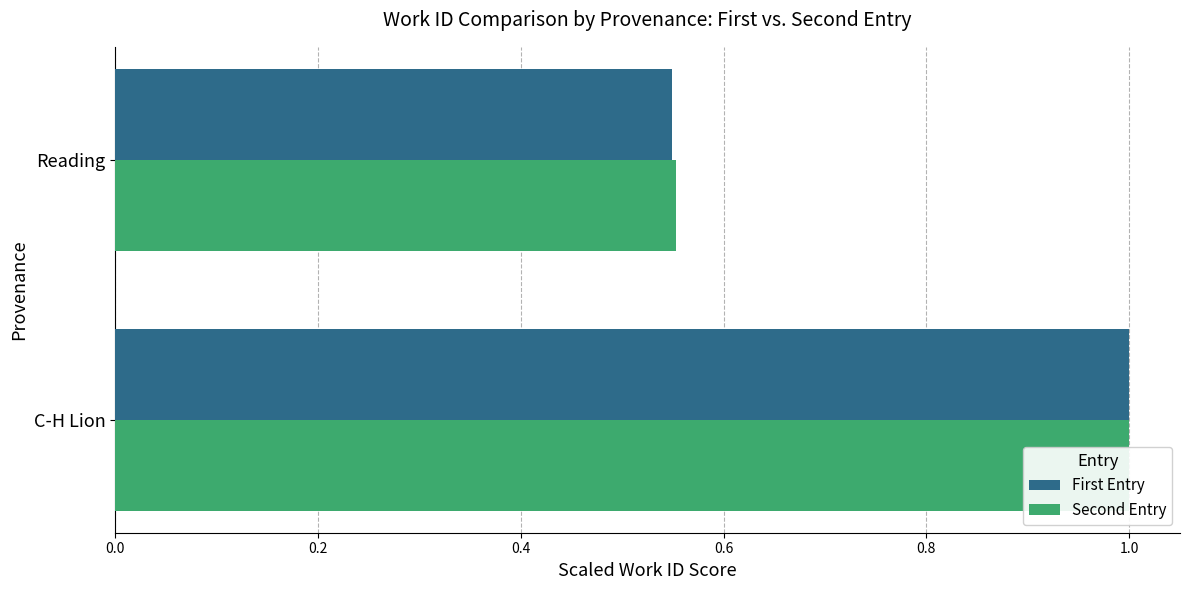

What is the sum of the First Entry values at Reading and C-H Lion?

1.5